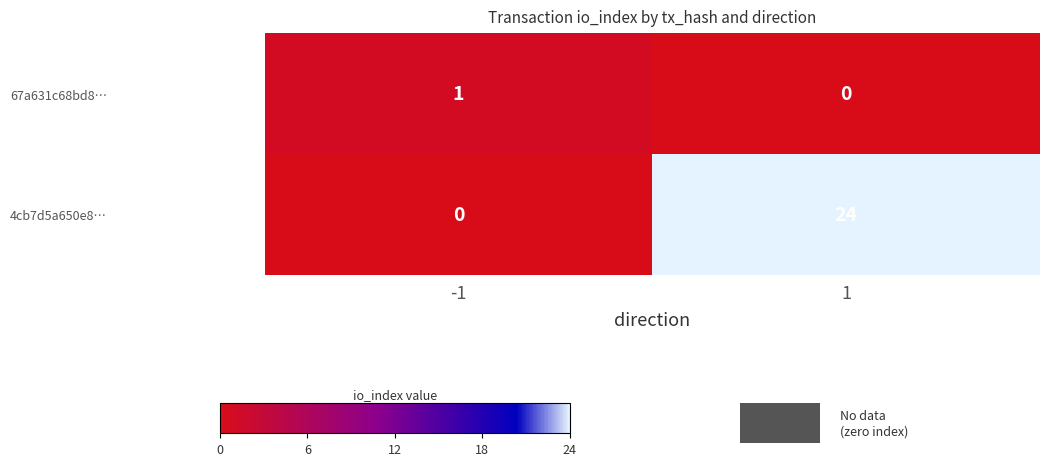

Which series has the widest spread of values?

4cb7d5a650e8…